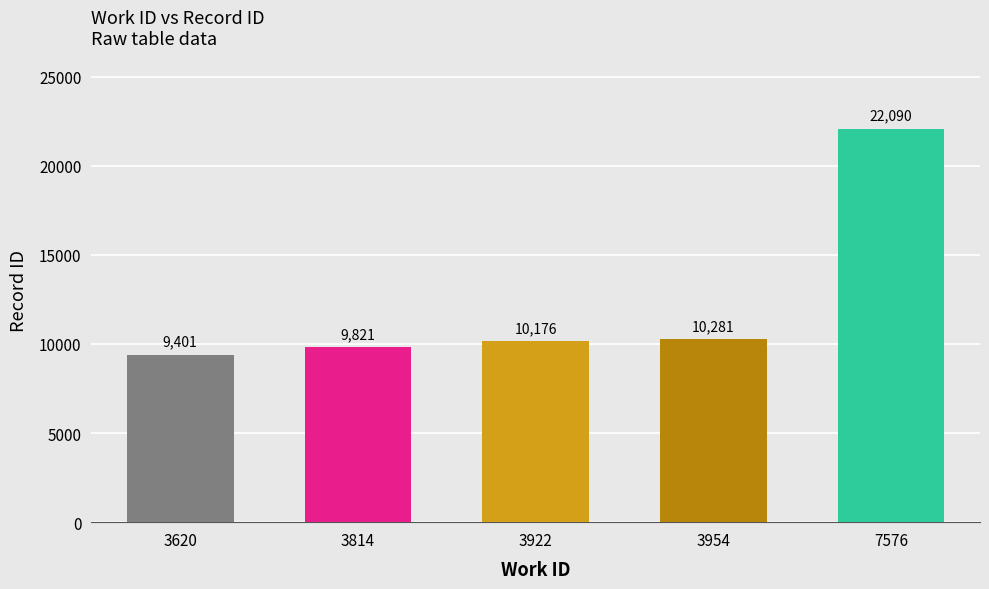

True or false: the data shows 4291 at 3954.

False